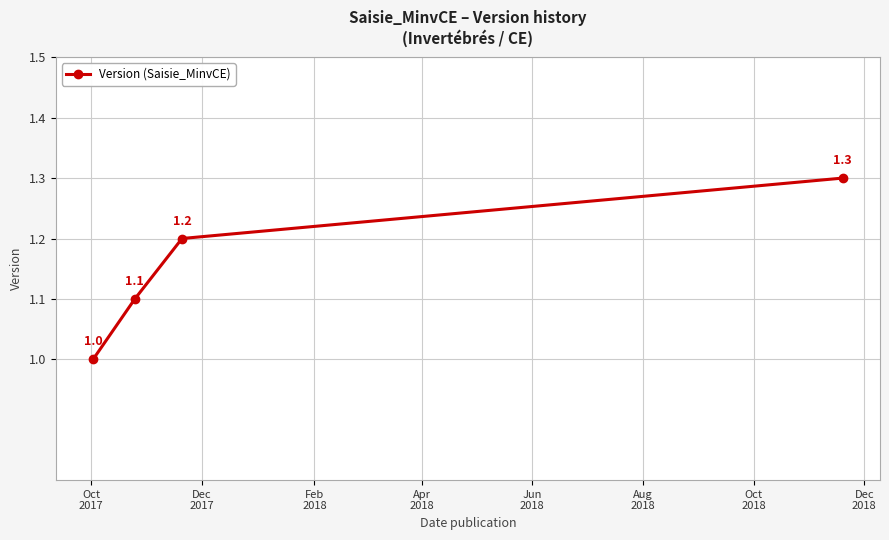

Reading left to right, list all the values displayed in this chart.

1.0	1.1	1.2	1.3